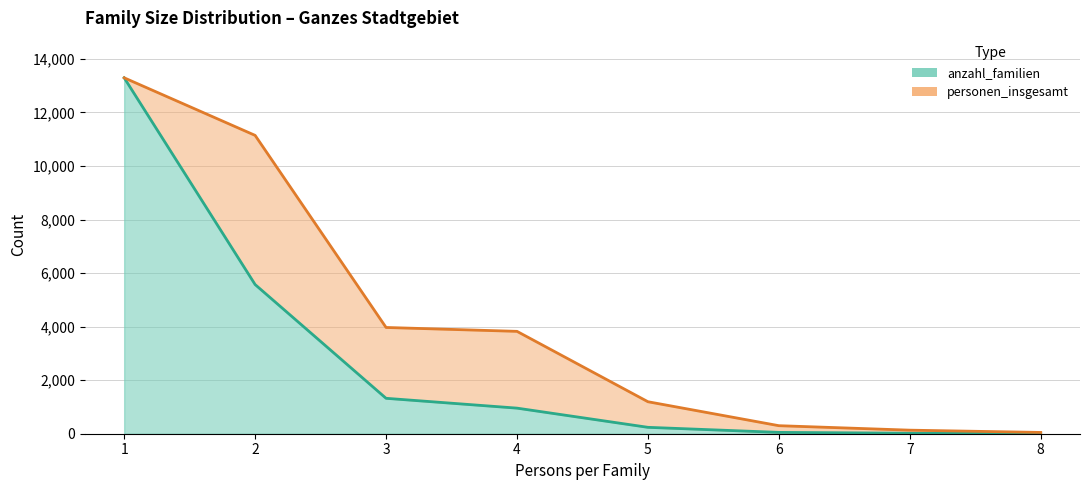

Where does the personen_insgesamt series first go above 3824?

1